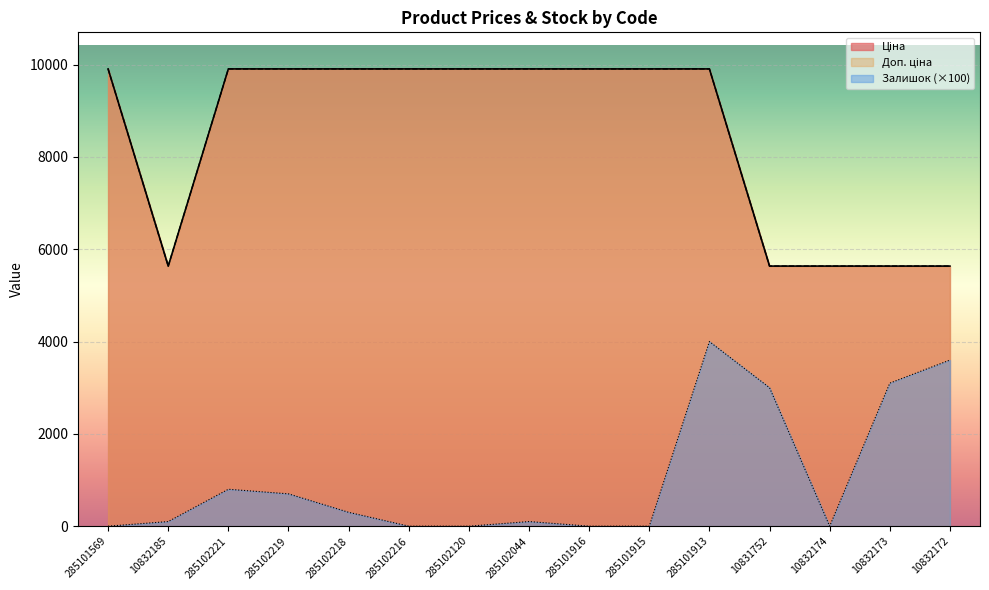

List the labels in order of Доп. ціна value, smallest first.

10832185, 10831752, 10832174, 10832173, 10832172, 285101569, 285102221, 285102219, 285102218, 285102216, 285102120, 285102044, 285101916, 285101915, 285101913